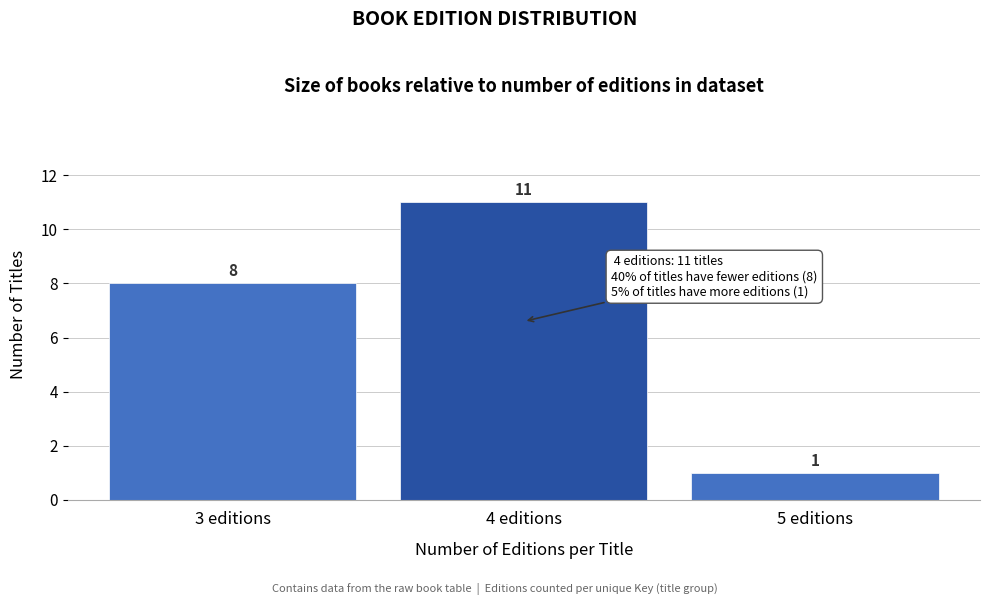

Reading left to right, what are all the values shown in this chart?

8	11	1